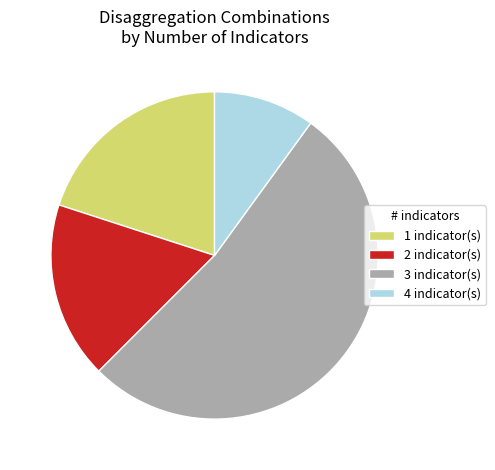

Which slice is the smallest?

4 indicator(s)